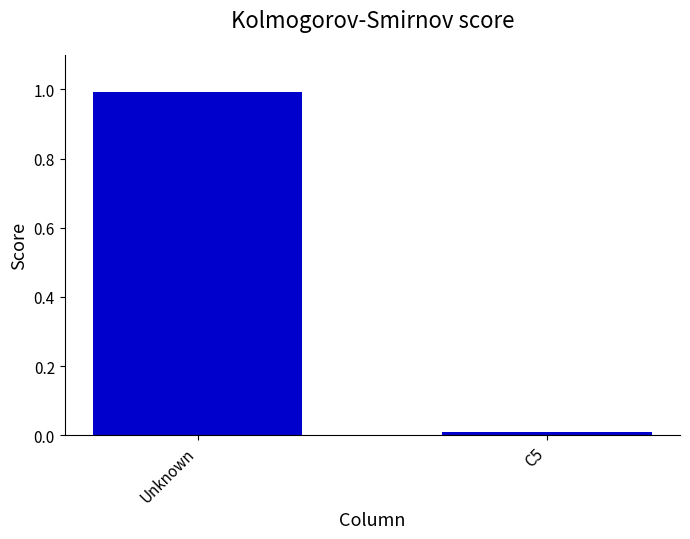

Does the chart contain any negative values?

No